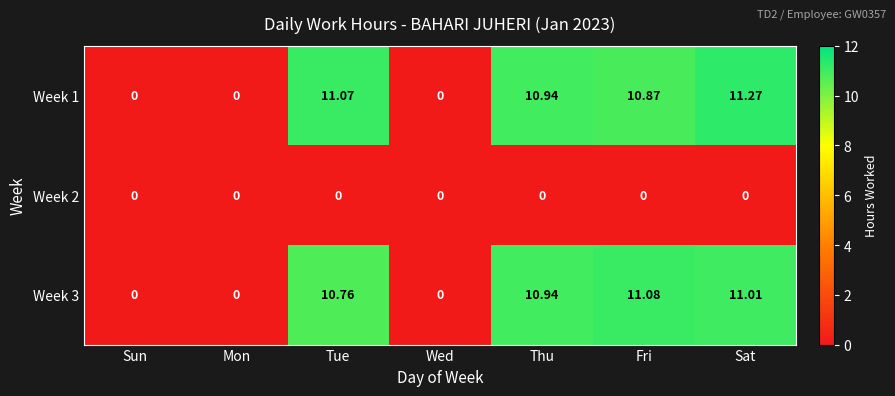

Is the value of Week 3 at Thu greater than the value of Week 1 at Wed?

Yes